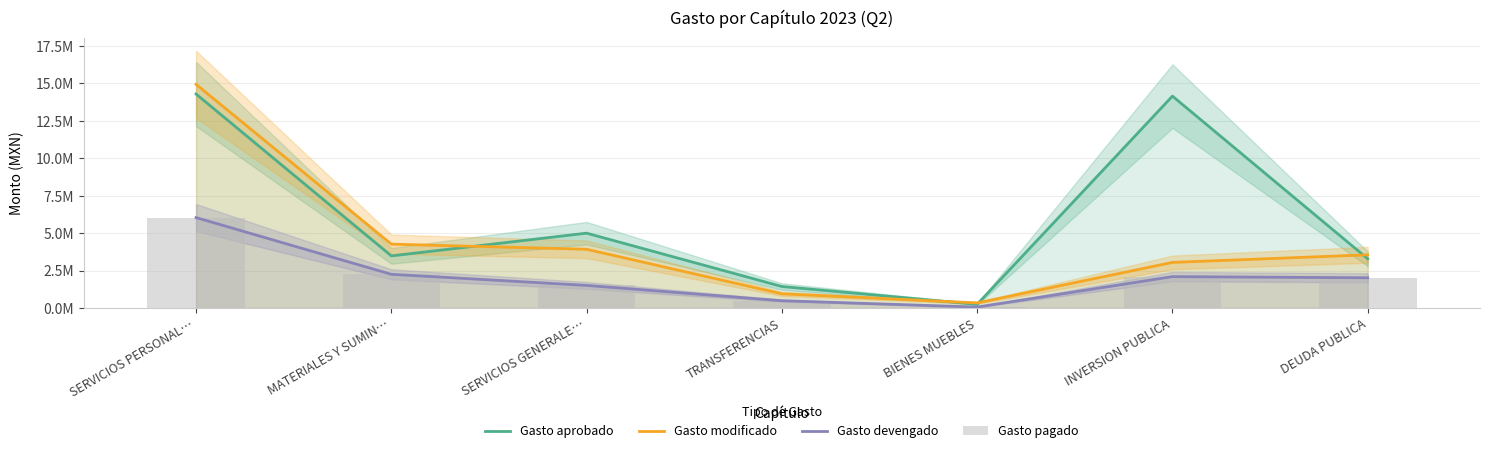

The value of Gasto aprobado at INVERSION PUBLICA is 21121567.3. True or false?

False